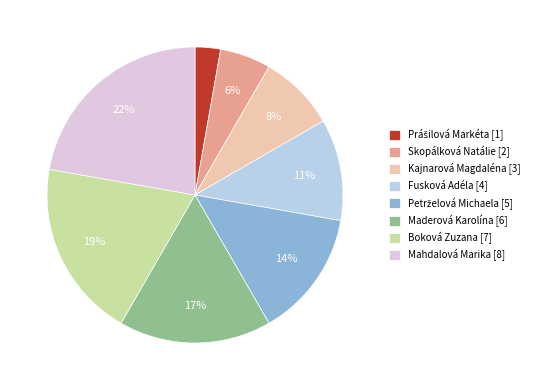

Between Maderová Karolína [6] and Fusková Adéla [4], which is larger?

Maderová Karolína [6]